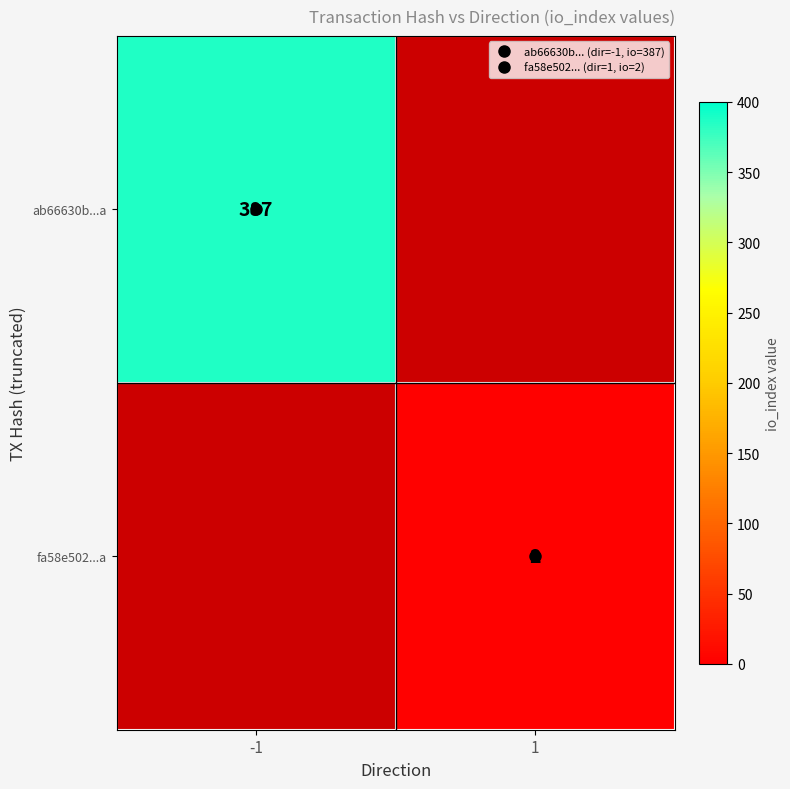

List the labels in order of fa58e502...a value, smallest first.

-1, 1